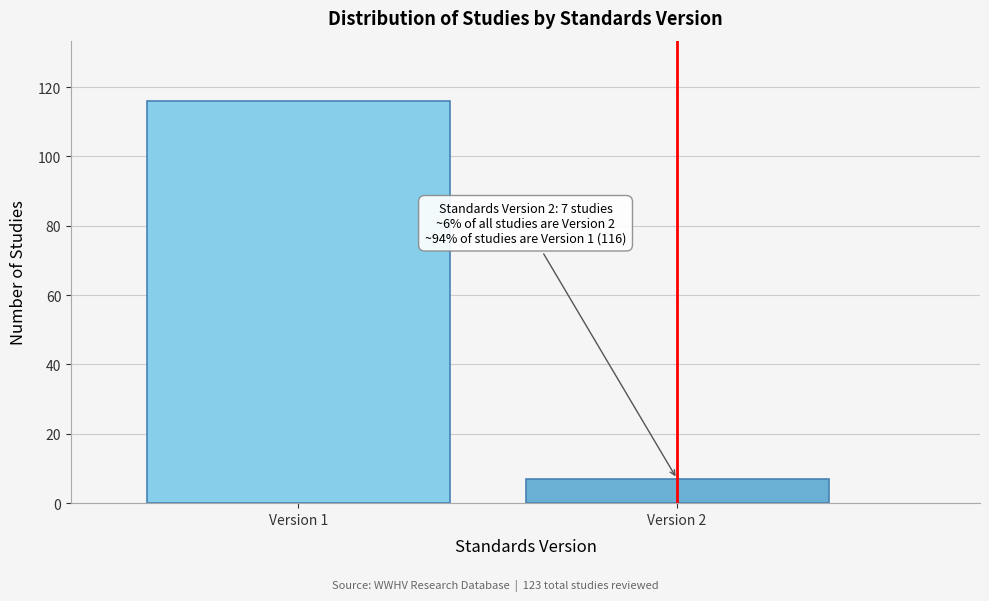

Reading right to left, extract all data points from this chart.

7	116